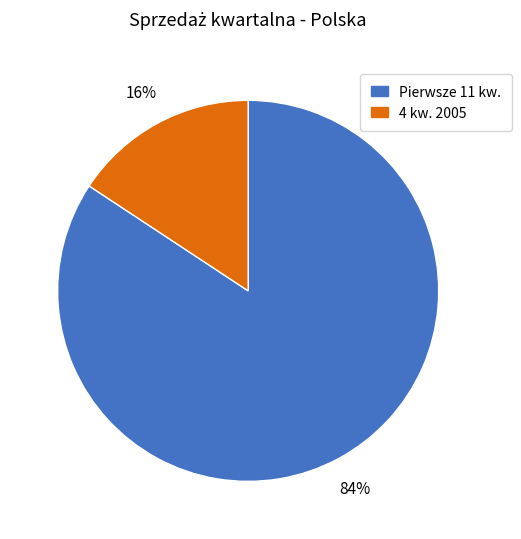

Which slice represents more than half of the pie?

Pierwsze 11 kw.